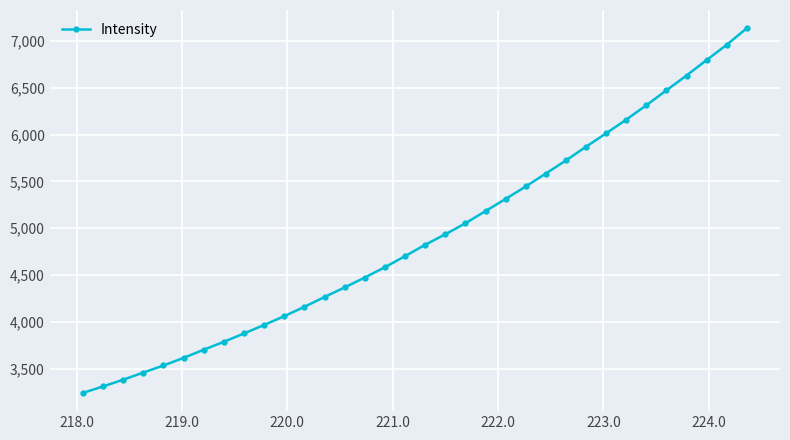

What is the value of the 20th point from the left?

5052.2